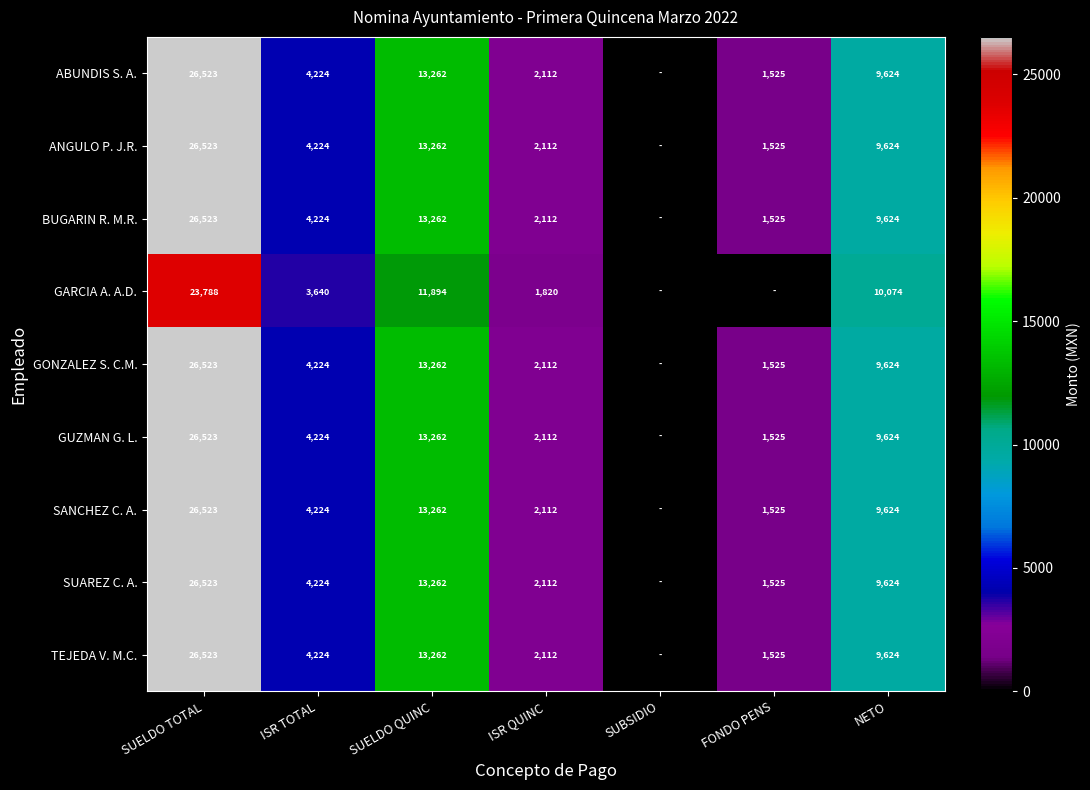

What is the sum of the ABUNDIS S. A. values at ISR TOTAL and NETO?

13848